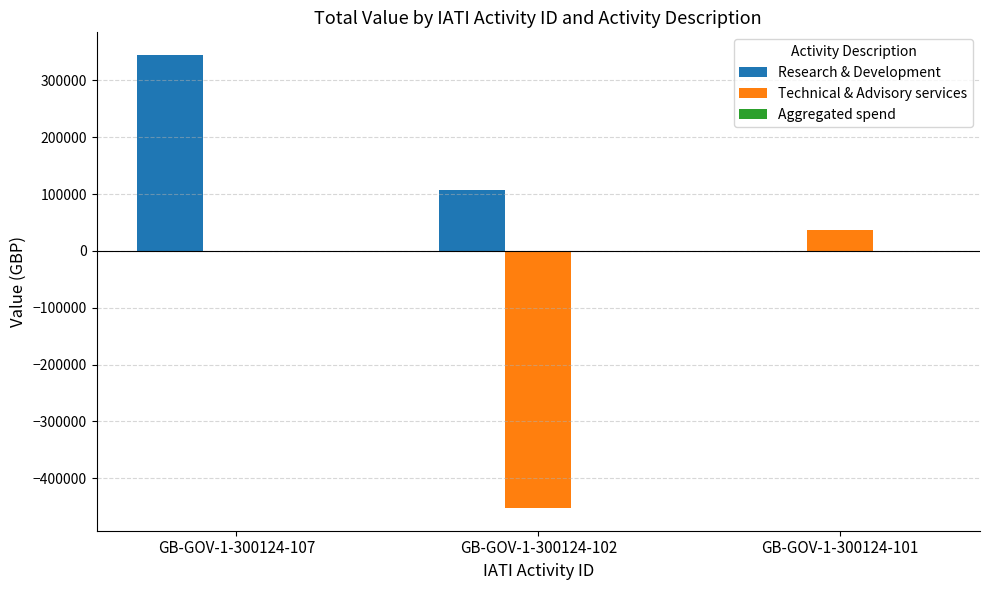

Which label corresponds to the largest value in the chart?

GB-GOV-1-300124-107